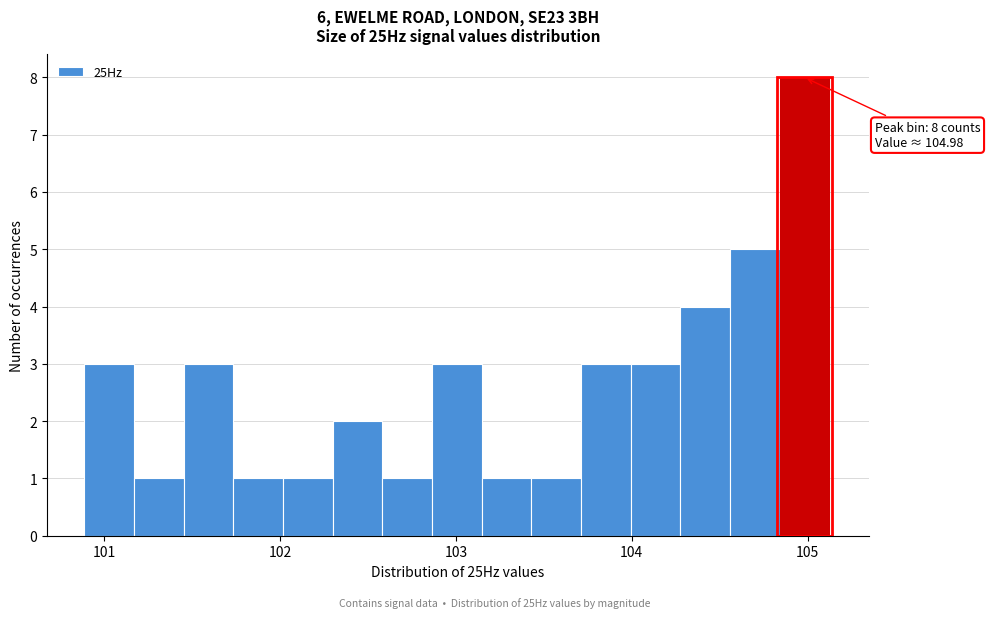

Around what value on the x-axis is the tallest bar? Give the approximate position of its centre, as read against the axis.

105.0